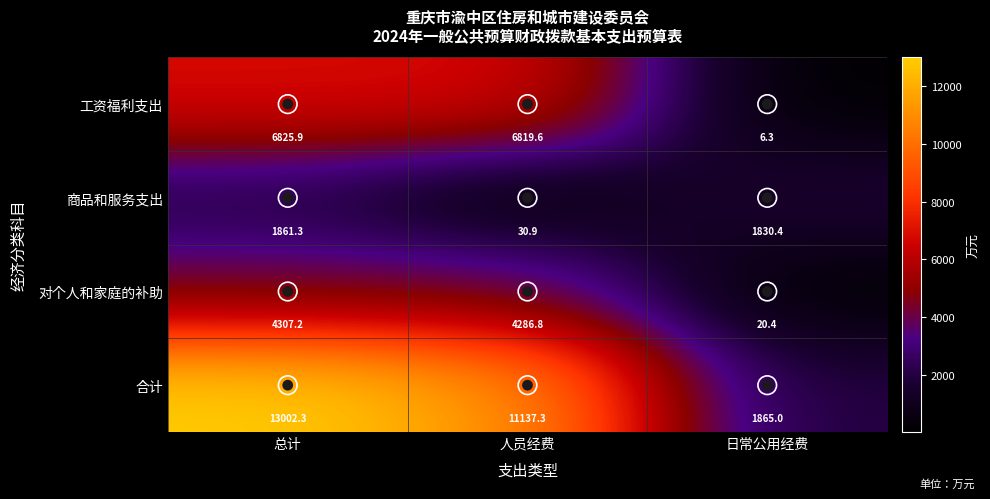

What is the difference between the maximum and minimum values in the 对个人和家庭的补助 series?

4286.8